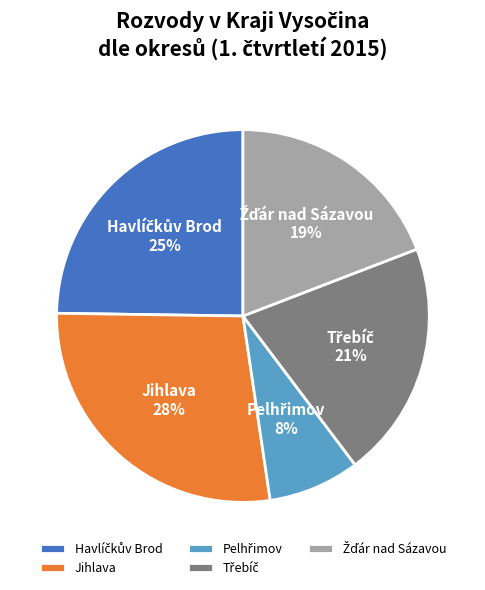

Which category has the biggest portion of the pie?

Jihlava